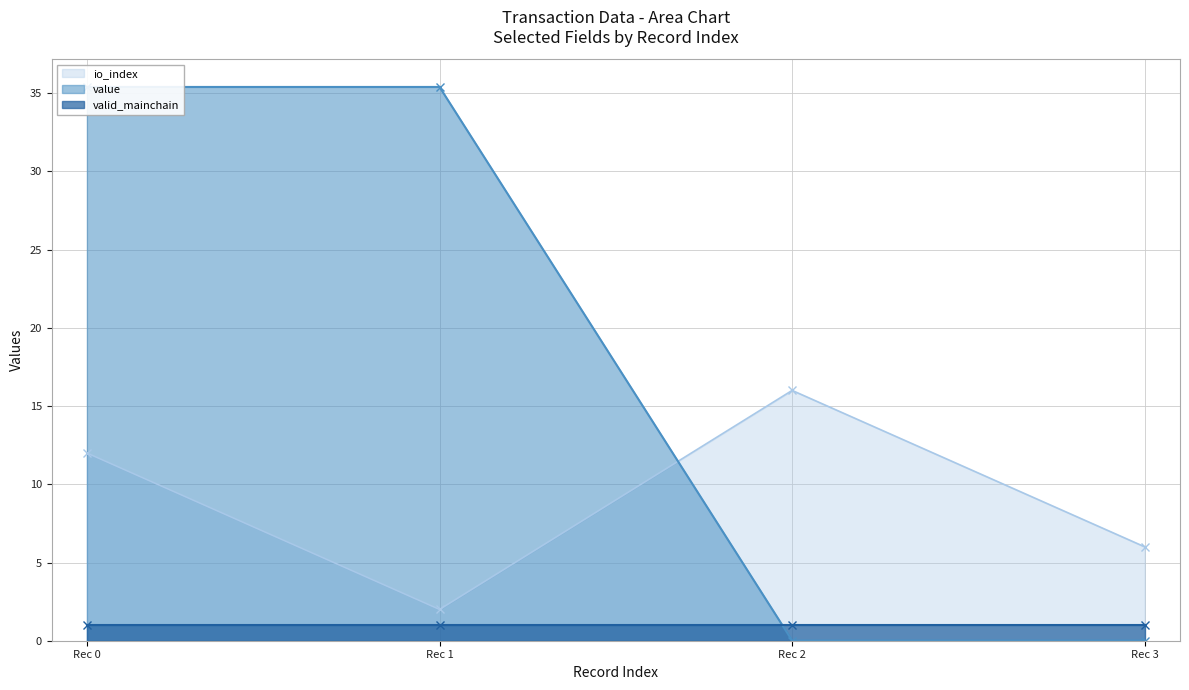

The io_index series shows 2 at Rec 1. True or false?

True